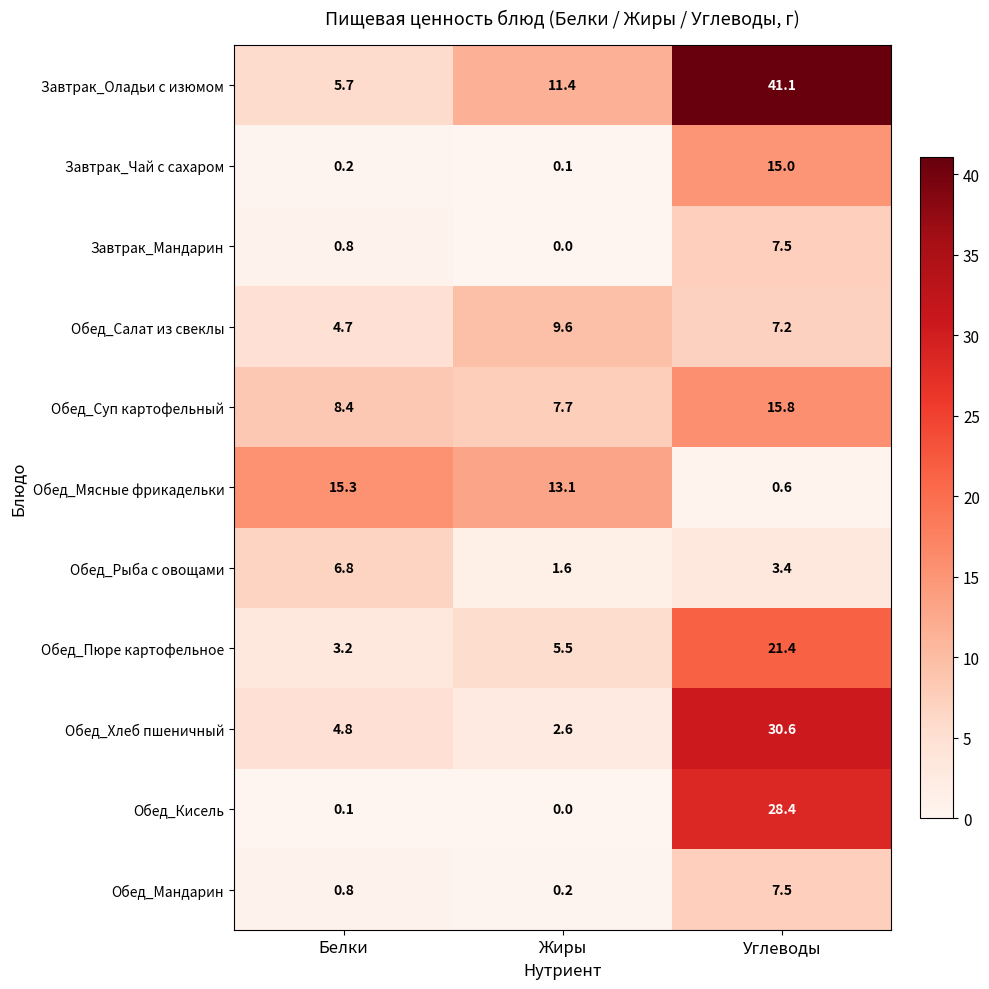

Is it true that Обед_Хлеб пшеничный equals 4.7 at Жиры?

False